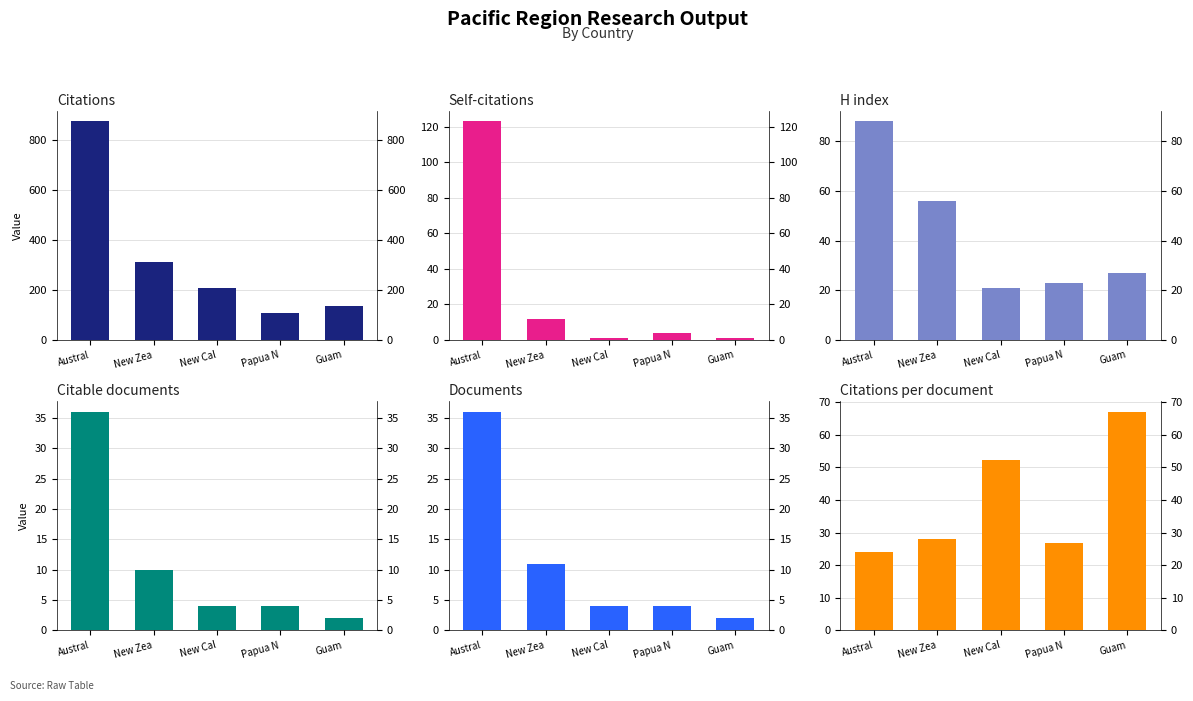

What is the label of the 1st bar from the right?

Guam